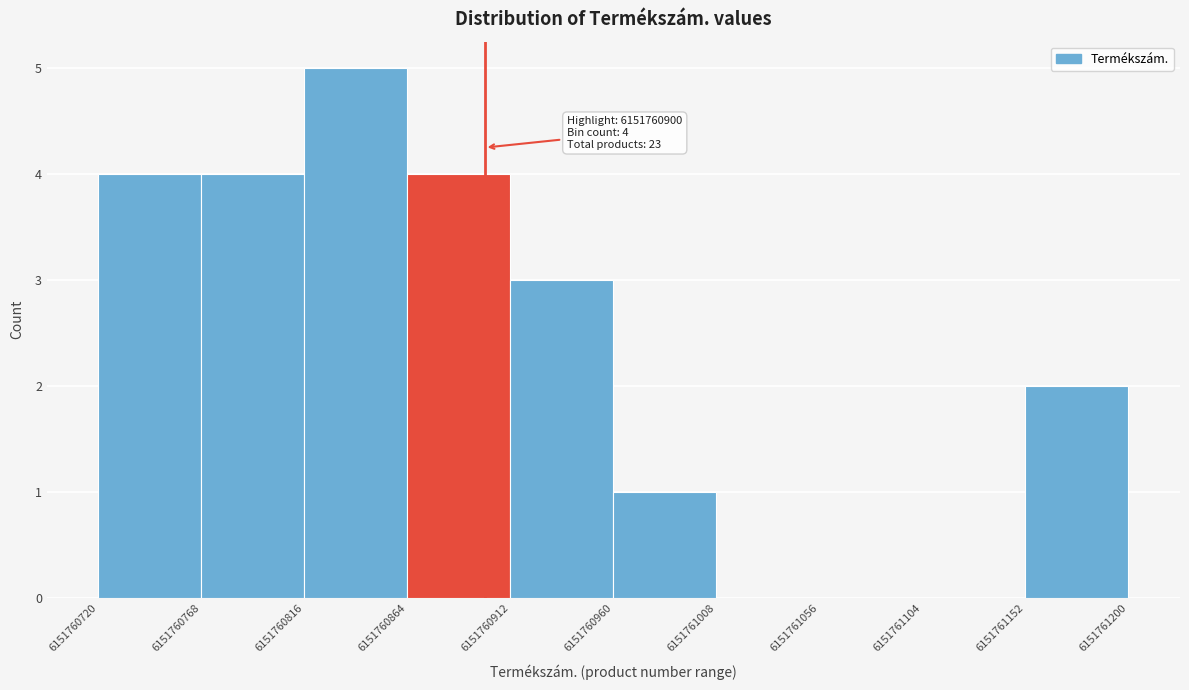

Over which range of the x-axis is the bar tallest?

6151760816 to 6151760864